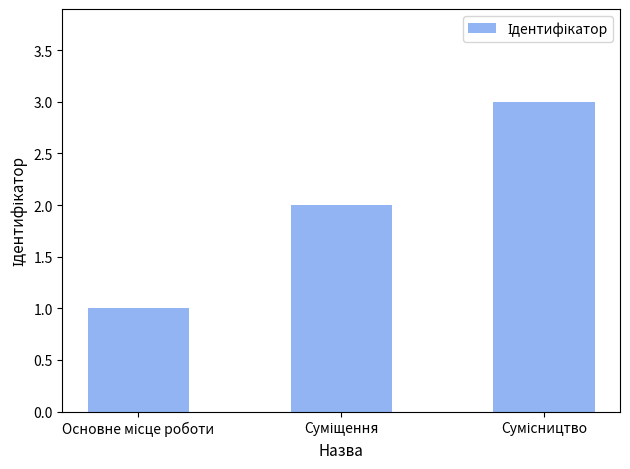

How many values are between 1 and 3?

3